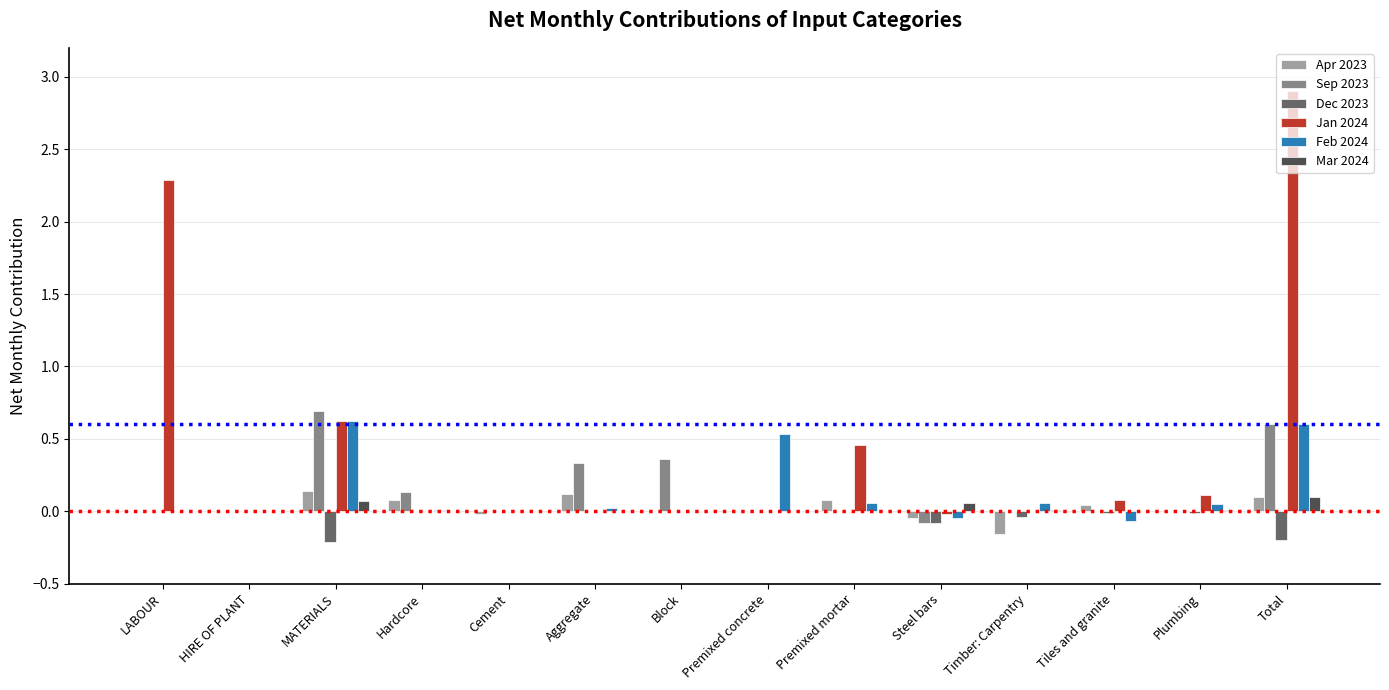

The value of Sep 2023 at Aggregate is 0.3. True or false?

True